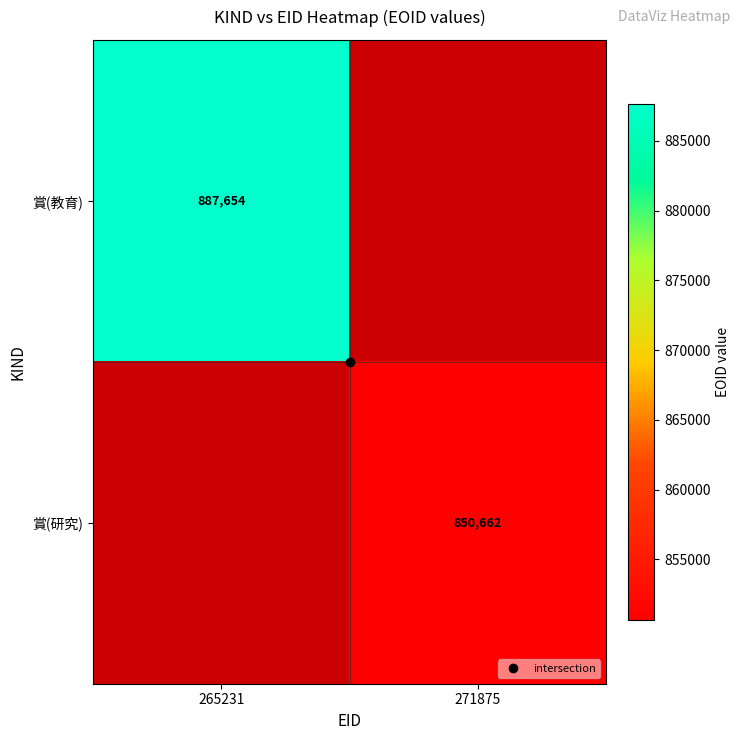

Which has a higher value, 271875 or 265231?

265231